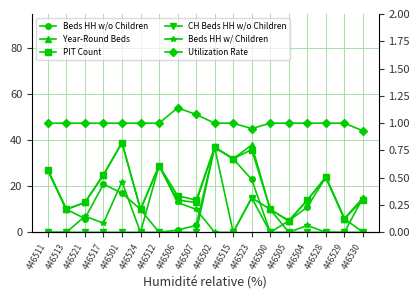

The CH Beds HH w/o Children series shows 15.9 at 446504. True or false?

False